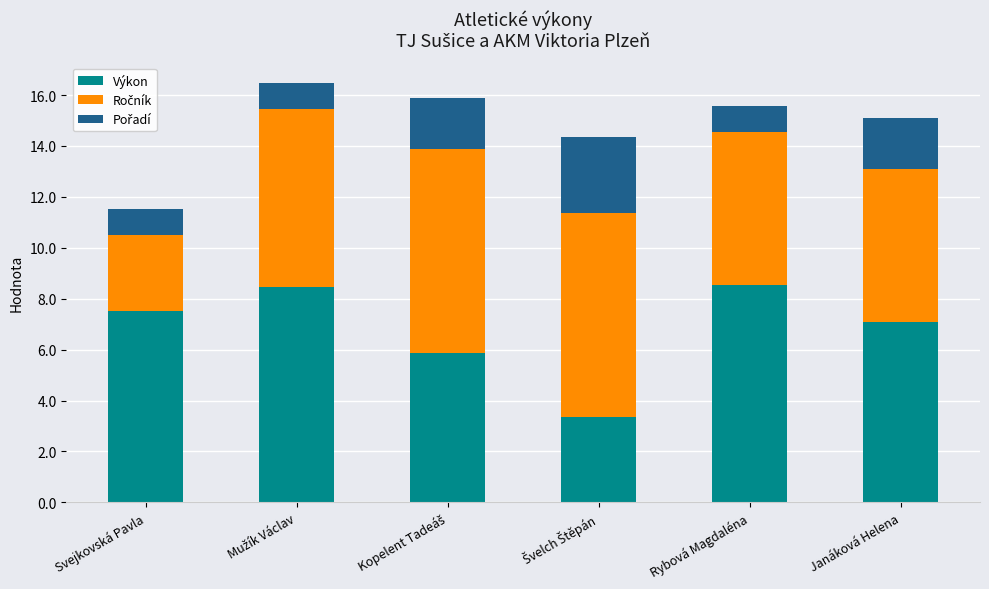

What is the minimum value for Výkon?

3.4